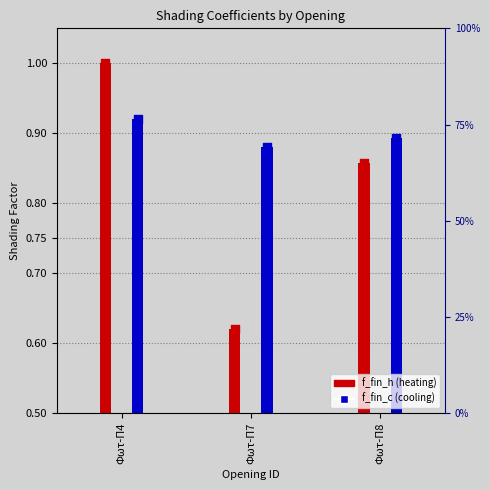

What is the total value across all series at Φωτ-Π7?

1.5